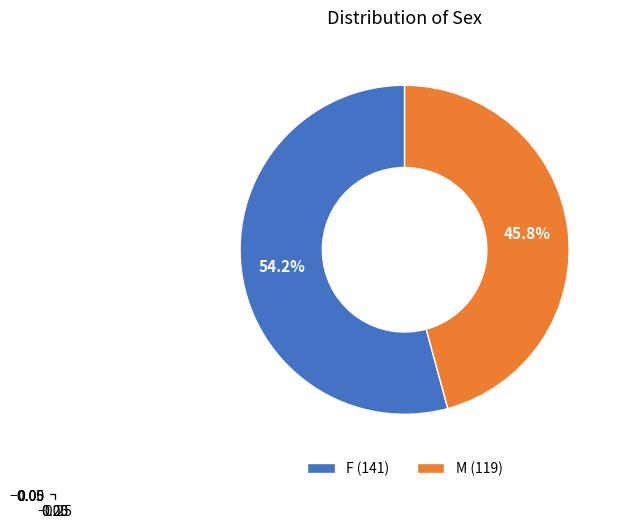

To the nearest percent, what percentage of the pie is F?

54%